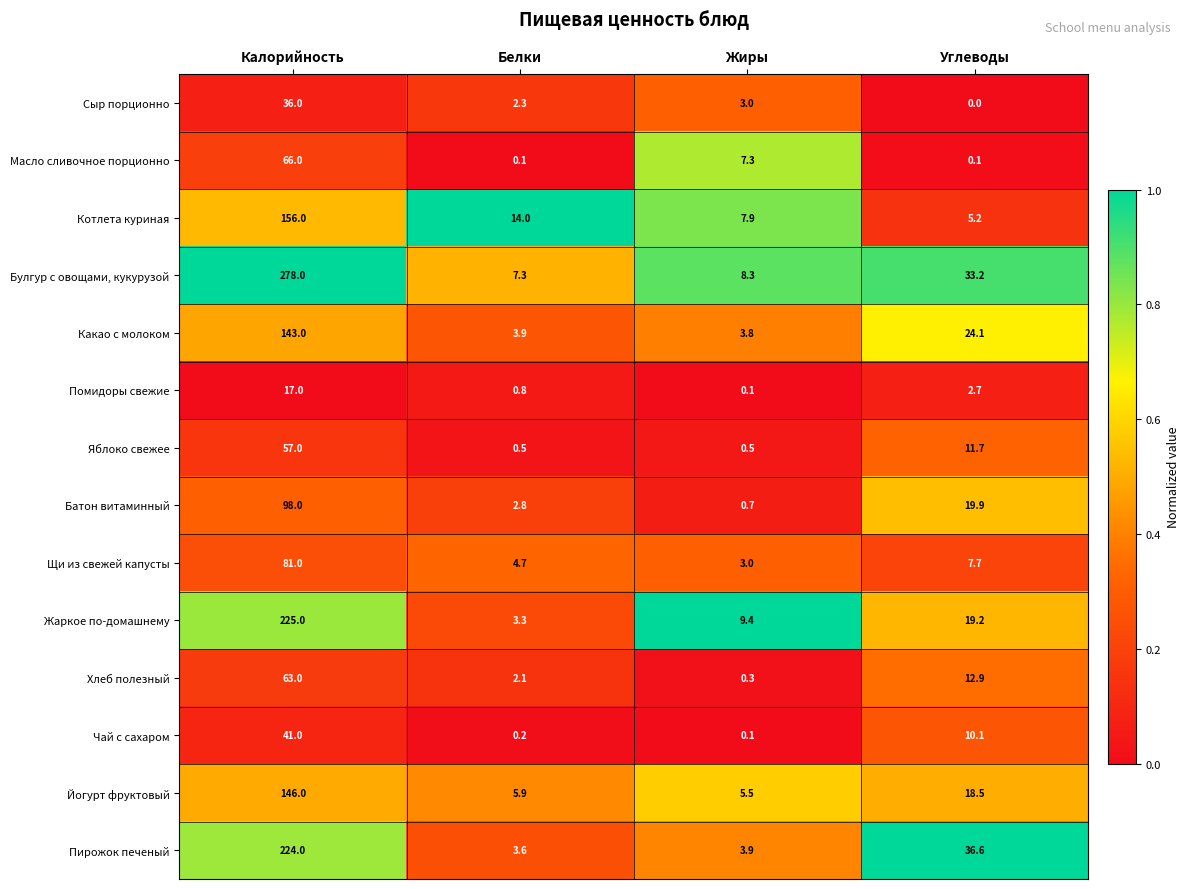

The Йогурт фруктовый series shows 146.0 at Калорийность. True or false?

True